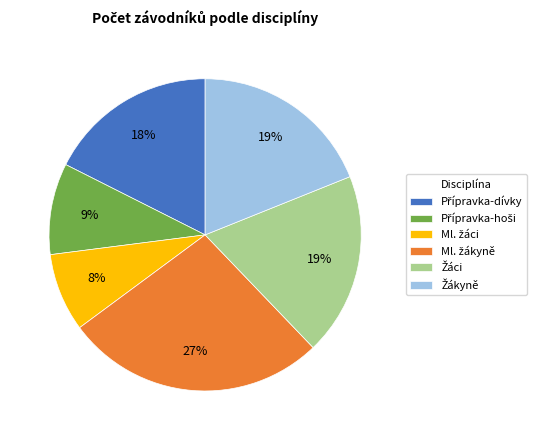

To the nearest percent, what is the average slice percentage?

17%